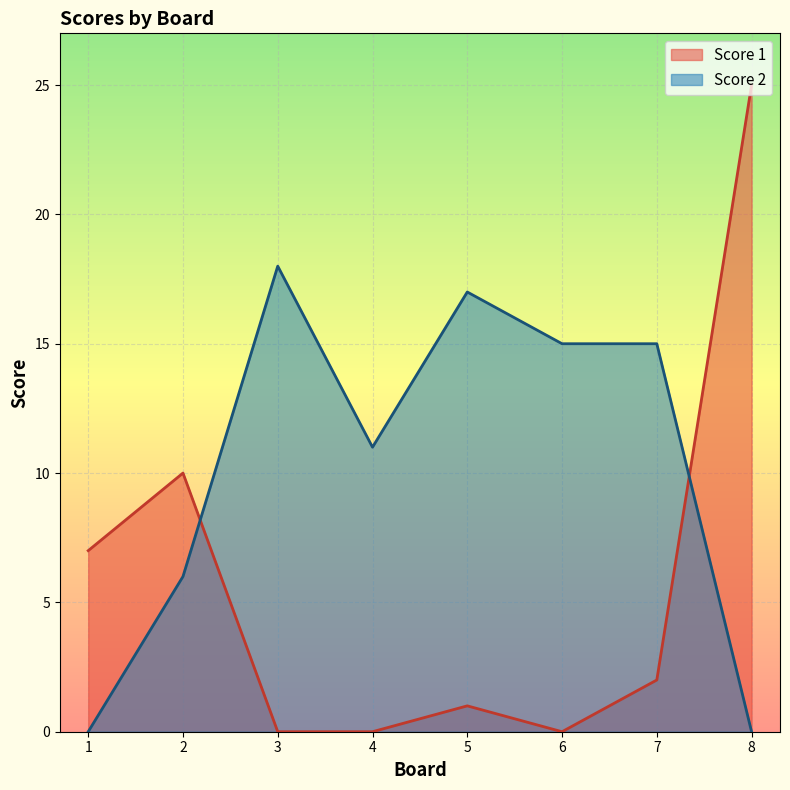

What is the difference between the highest and lowest values at 4?

11